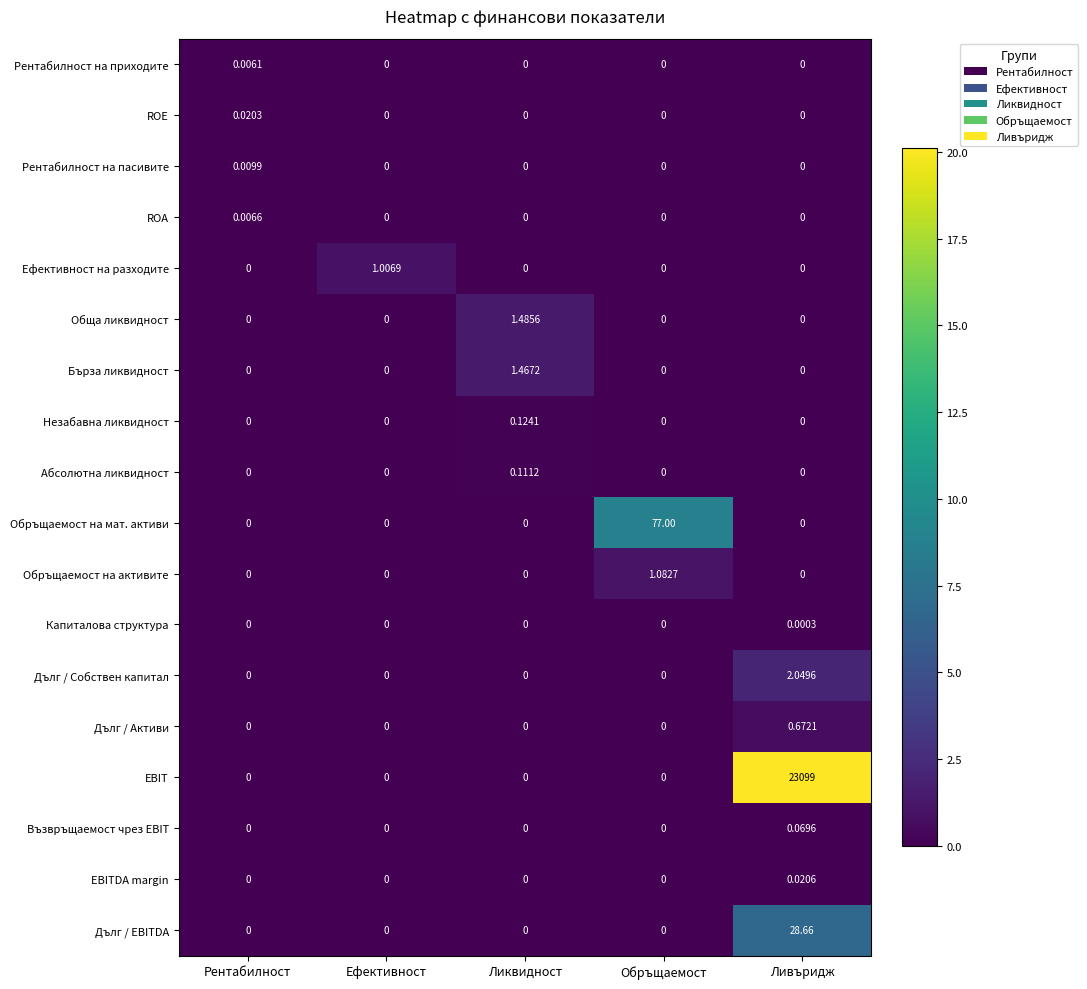

Which series has the widest spread of values?

EBIT